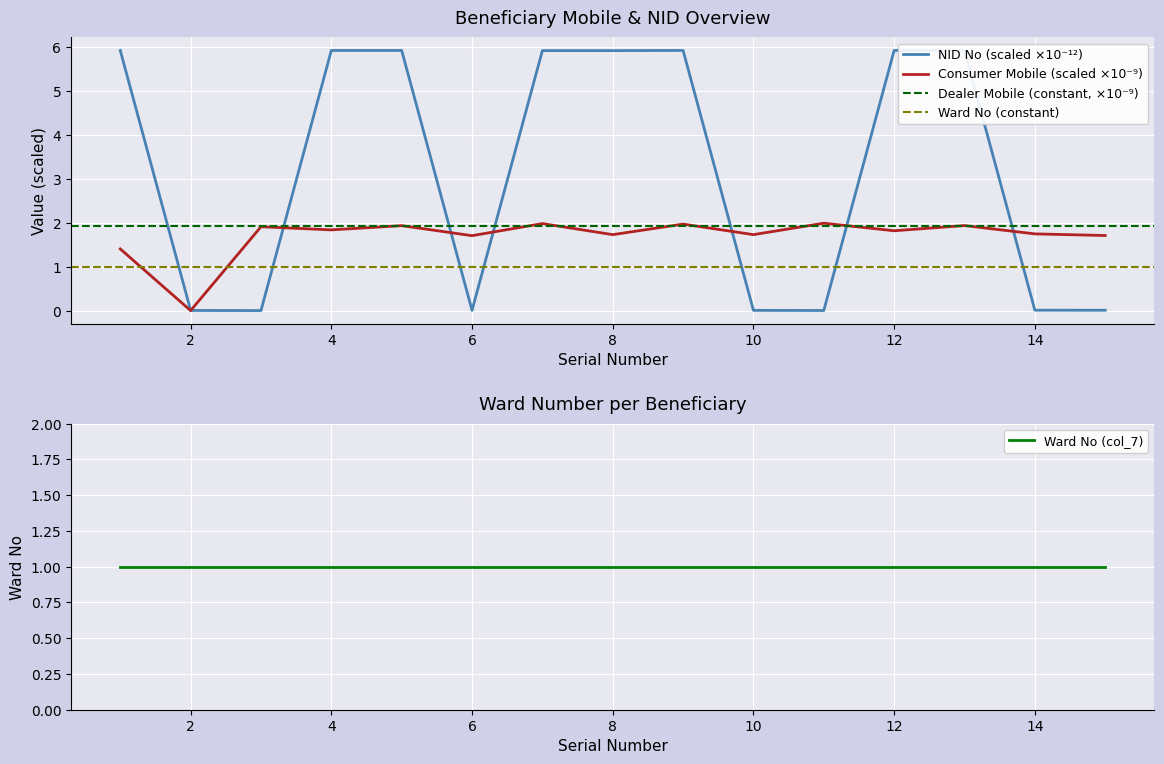

Between 14 and 1, which is larger?

14